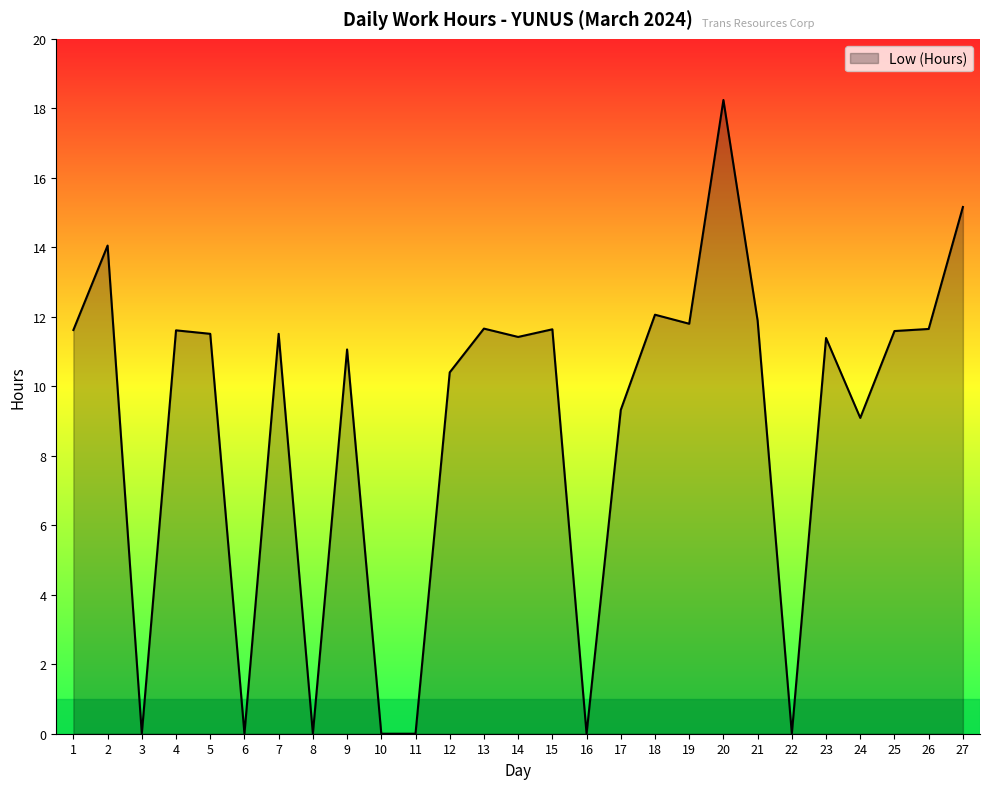

Where is the first local minimum?

3